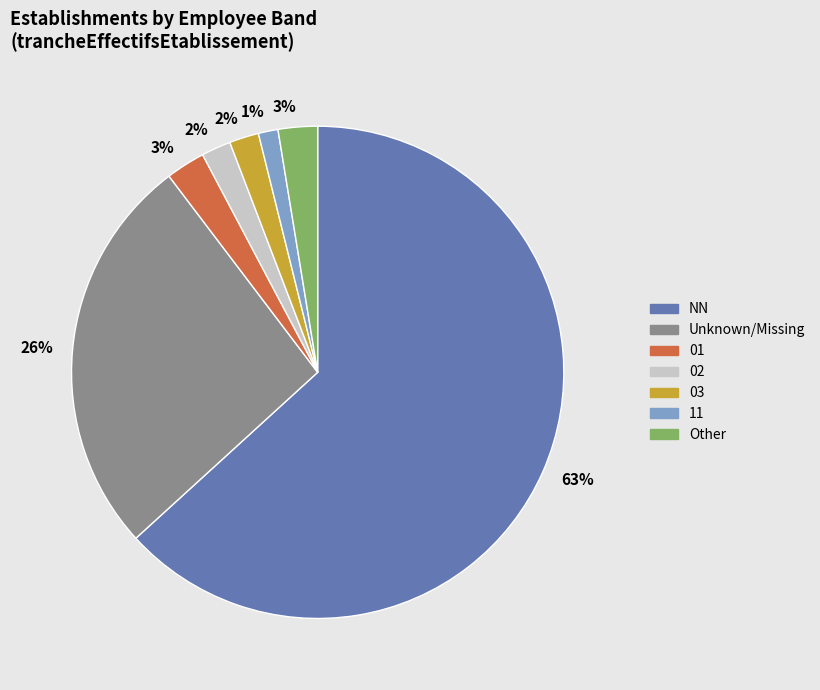

To the nearest percent, what is the average slice percentage?

14%